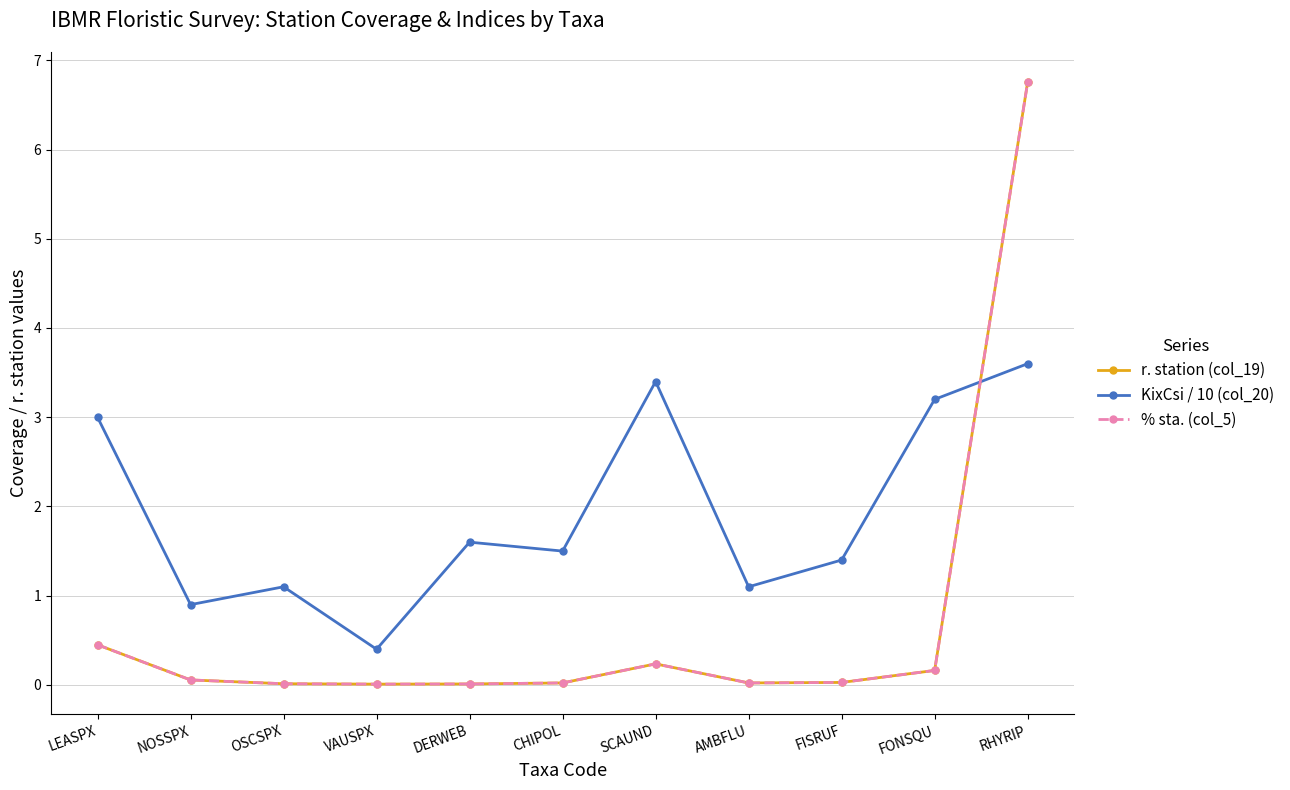

Rank the series at CHIPOL from lowest to highest value.

r. station (col_19), % sta. (col_5), KixCsi / 10 (col_20)